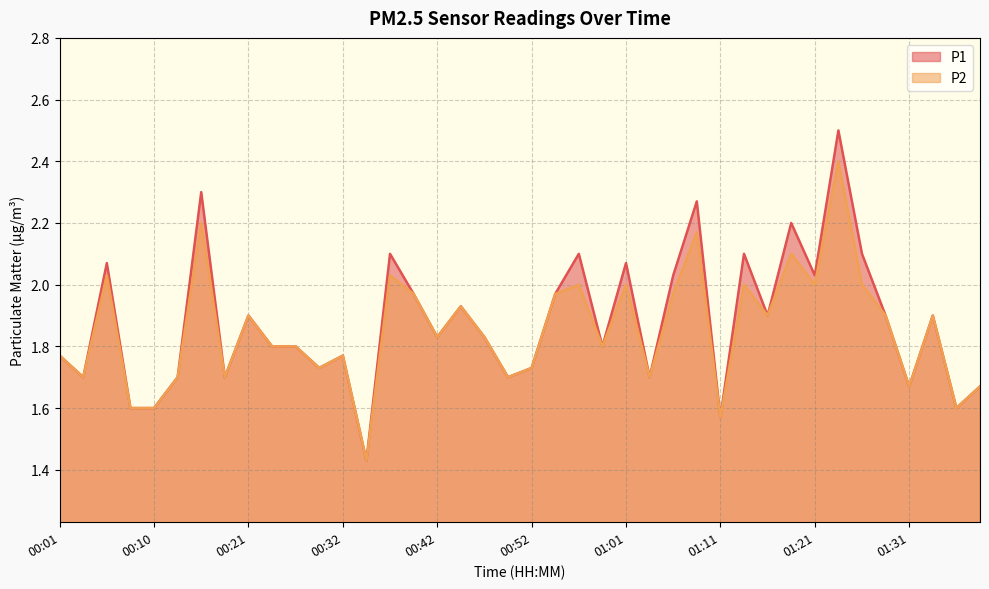

What is the smallest value displayed?

1.4